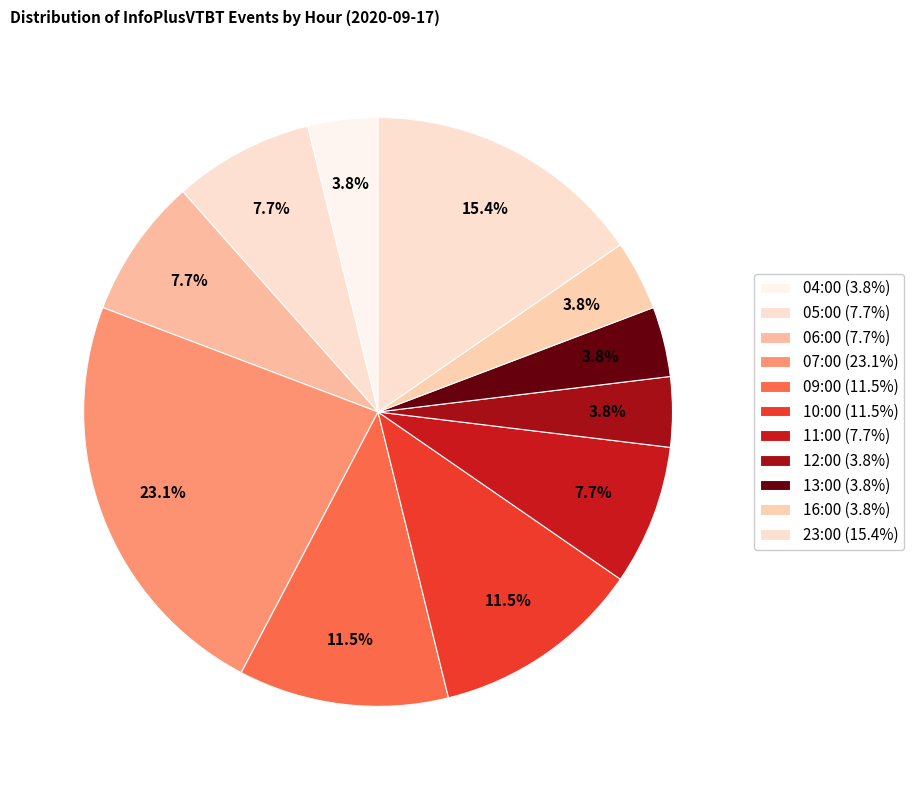

Count the number of slices in the pie.

11